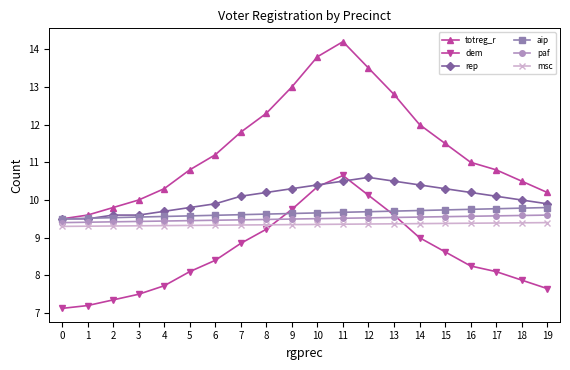

How many distinct data groups are displayed?

6